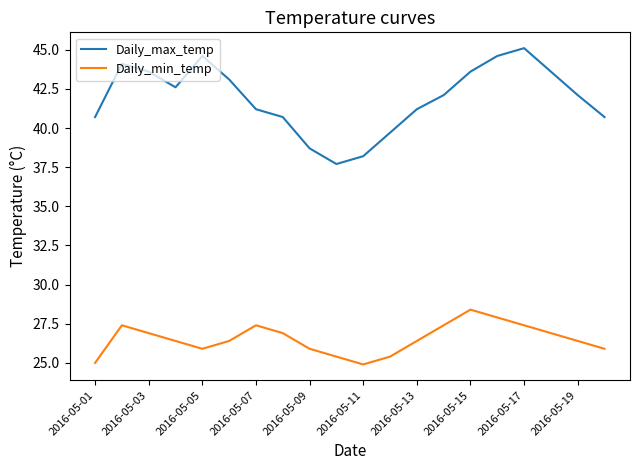

Which series has the largest total across all categories?

Daily_max_temp